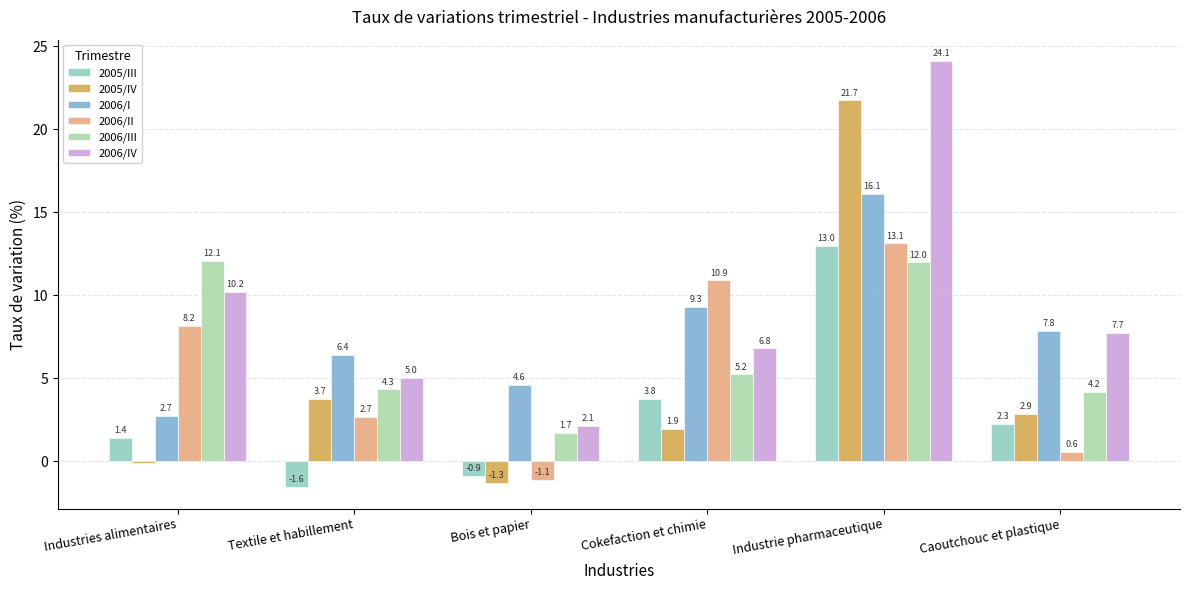

How many values in the 2005/IV series are below 2?

3